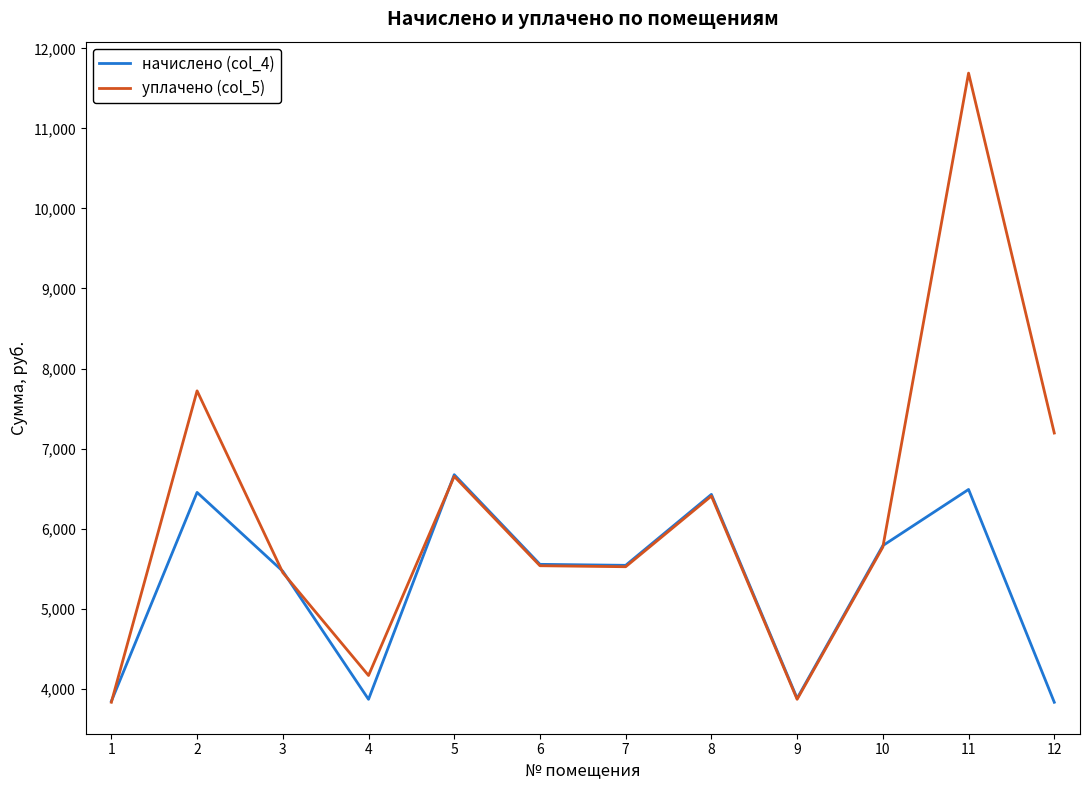

In уплачено (col_5), how many points are lower than both neighbors (excluding endpoints)?

3